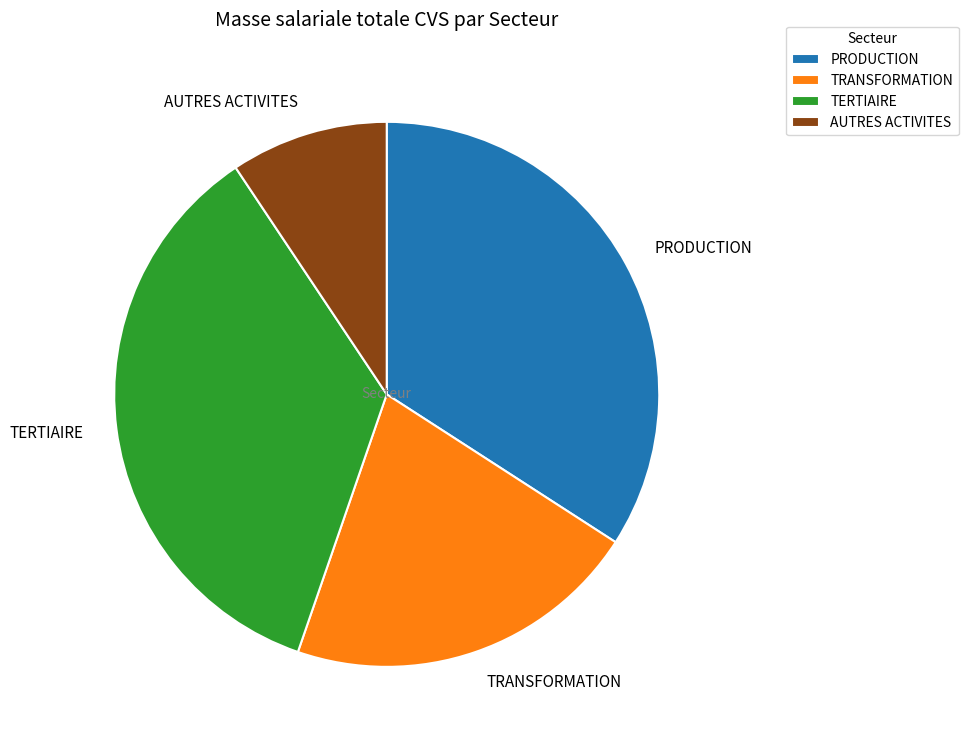

What is the largest slice in the pie chart?

TERTIAIRE